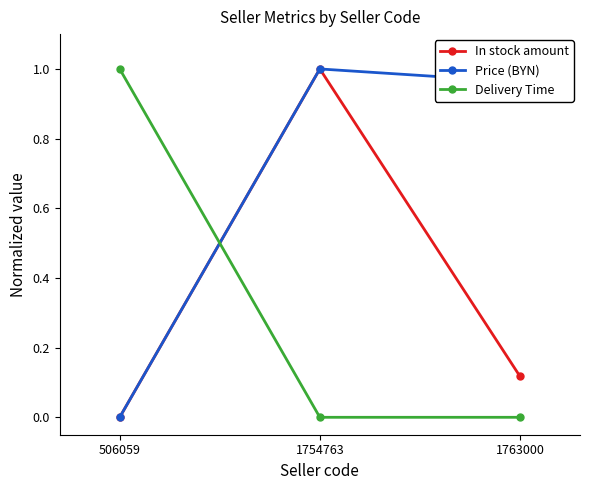

Is it true that In stock amount equals 0.7 at 506059?

False